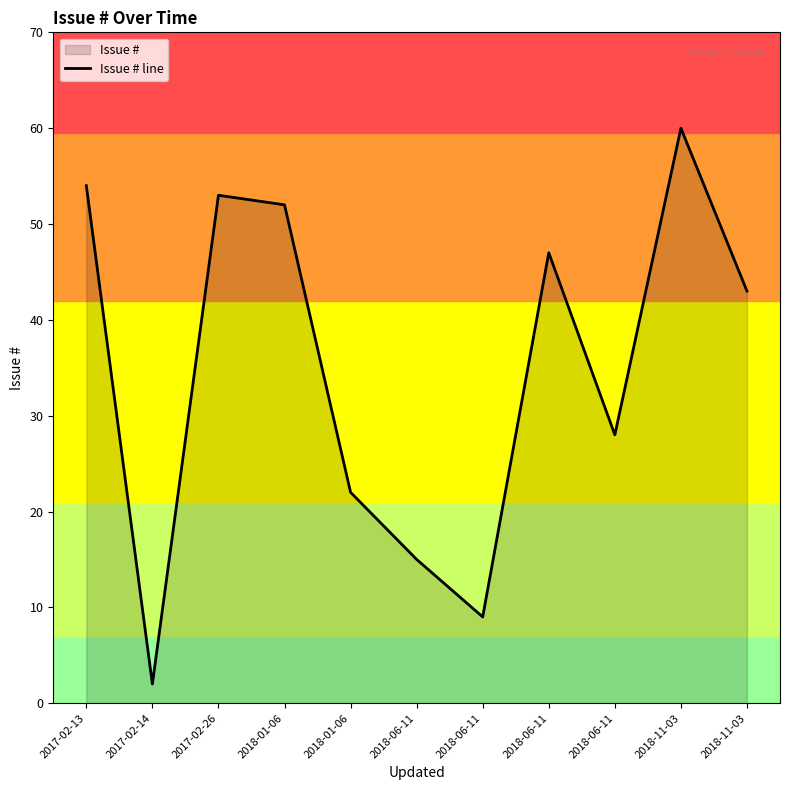

Between 2018-11-03 and 2018-06-11, which is larger?

2018-11-03